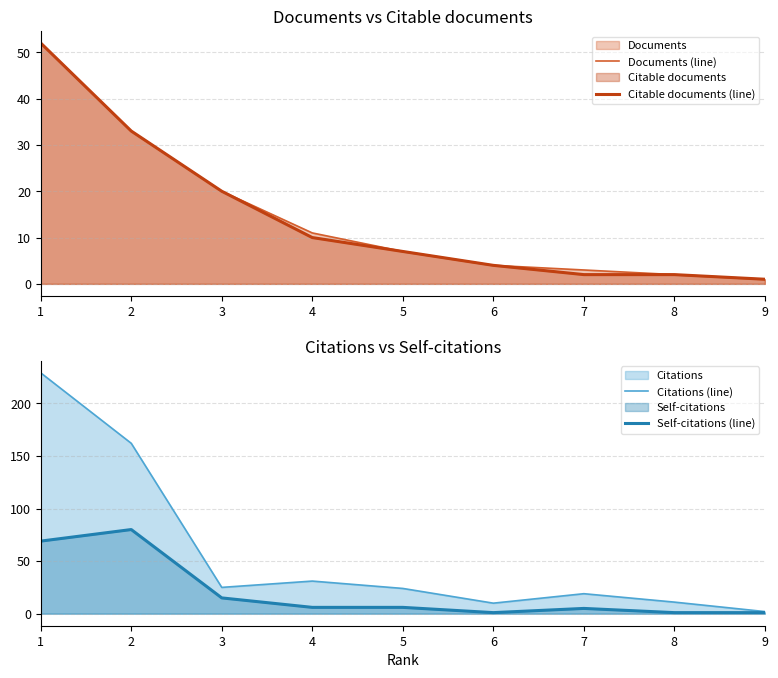

Reading left to right, what are all the values shown in this chart?

Documents (line): 1=52	2=33	3=20	4=11	5=7	6=4	7=3	8=2	9=1
Citable documents (line): 1=52	2=33	3=20	4=10	5=7	6=4	7=2	8=2	9=1
Citations (line): 1=229	2=162	3=25	4=31	5=24	6=10	7=19	8=11	9=2
Self-citations (line): 1=69	2=80	3=15	4=6	5=6	6=1	7=5	8=1	9=1